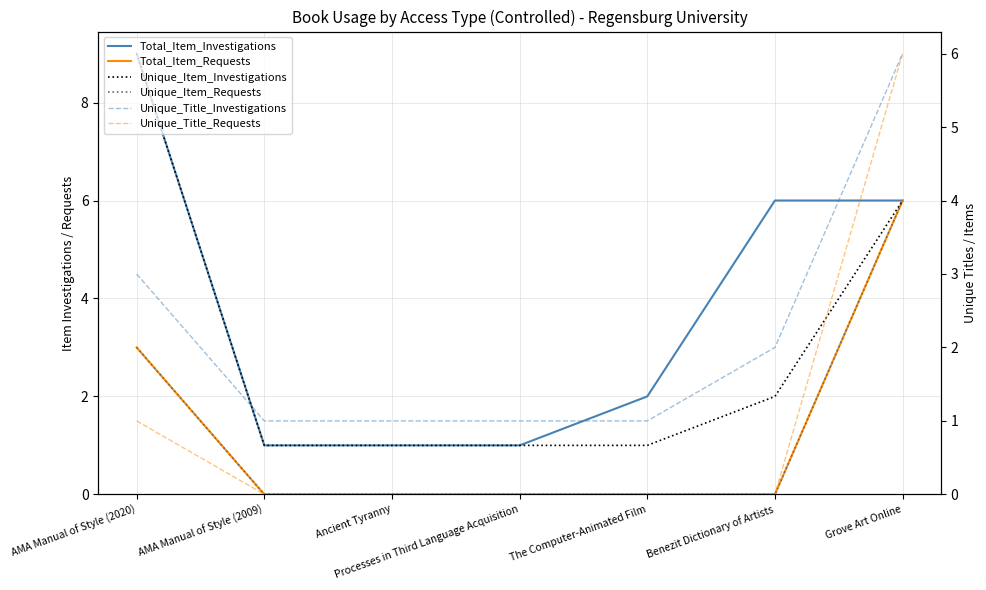

What is the value of the Unique_Item_Investigations point at the 5th from the left?

1